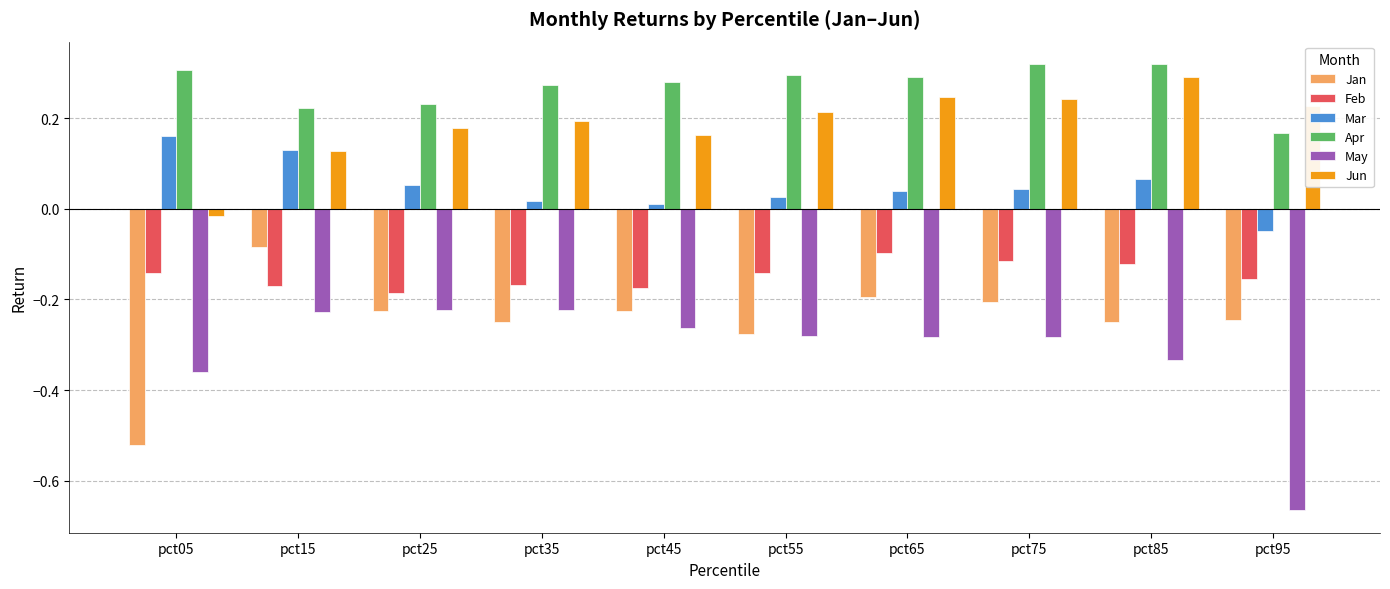

What is the difference between the highest and lowest values at pct15?

0.5